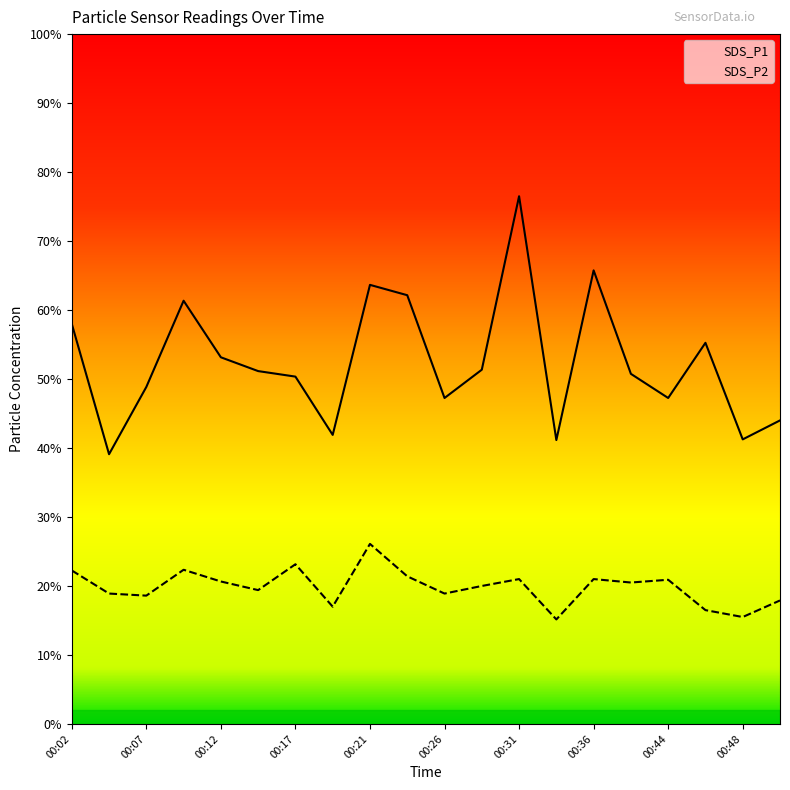

Is this an area chart (filled region under the line)?

No